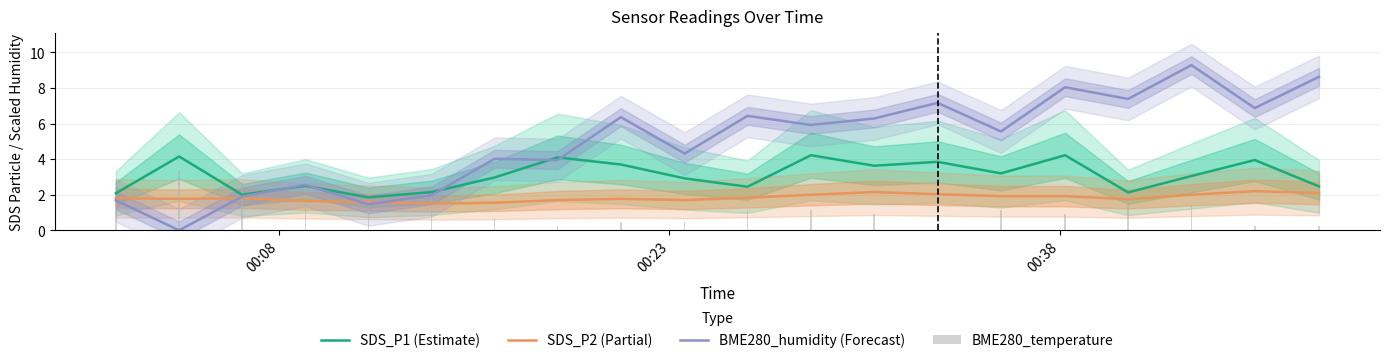

What is the value of the SDS_P2 (Partial) bar at the 19th from the left?

2.2